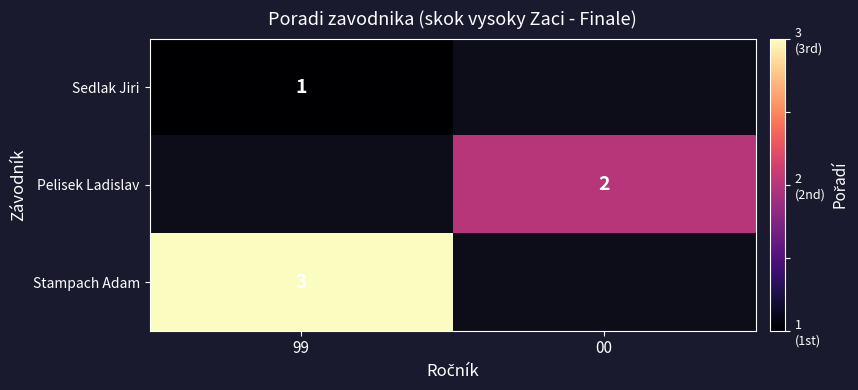

Is the value of Sedlak Jiri at 99 greater than the value of Stampach Adam at 99?

No